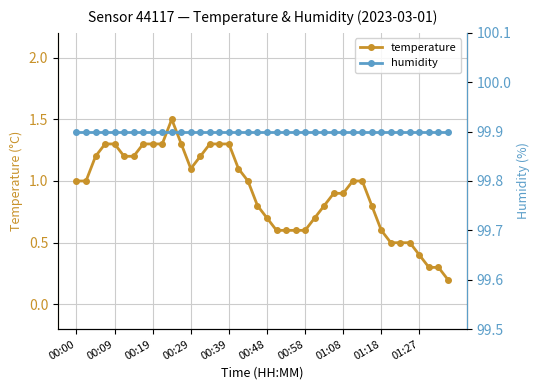

What is the maximum value for humidity?

99.9